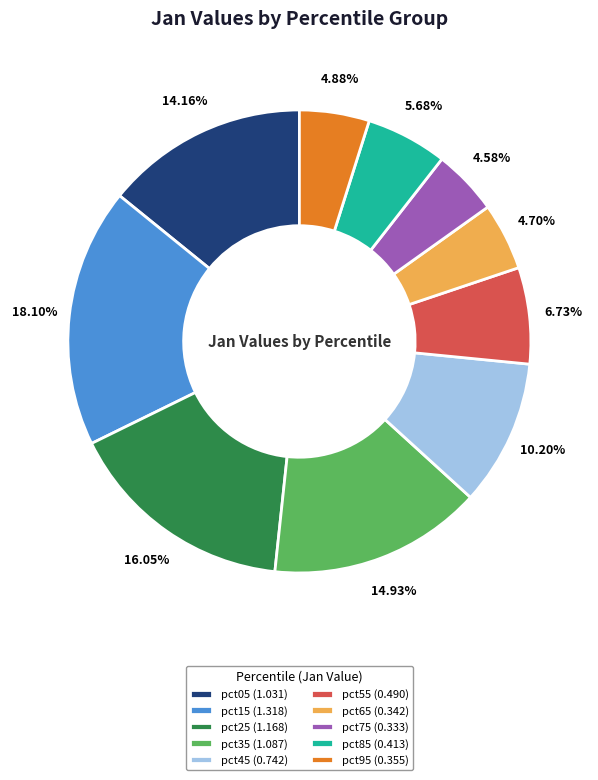

The pct85 slice represents 1% of the pie. True or false?

False